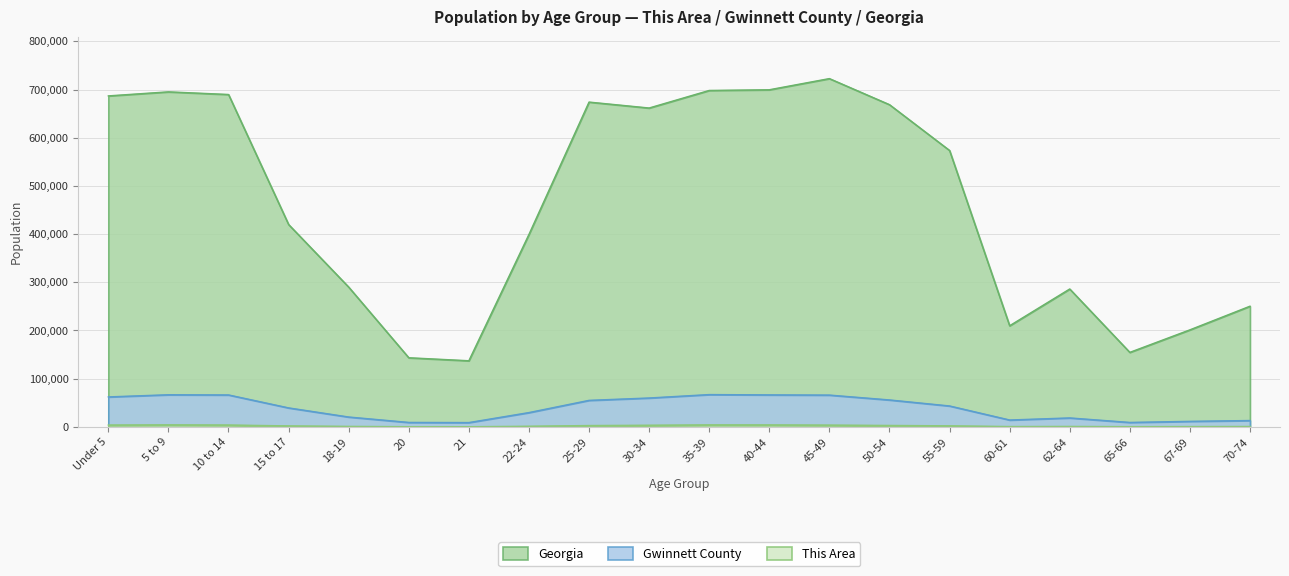

Where is the first local minimum for Georgia?

21